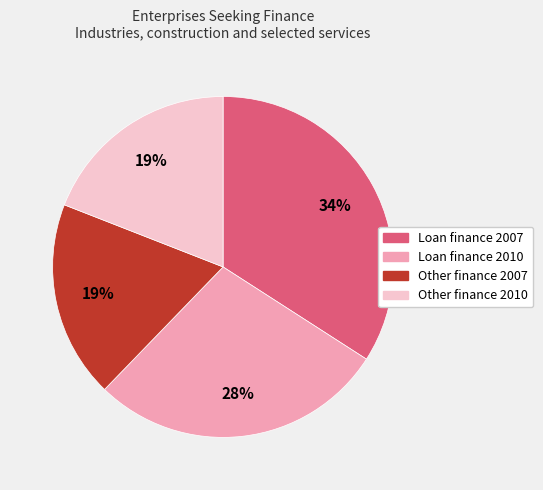

To the nearest percent, what is the average slice percentage?

25%